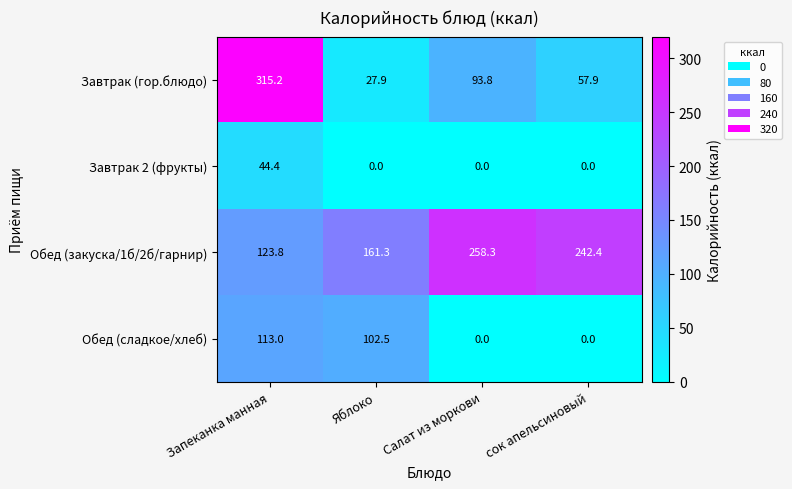

Is the value of Обед (сладкое/хлеб) at сок апельсиновый greater than the value of Завтрак (гор.блюдо) at Яблоко?

No